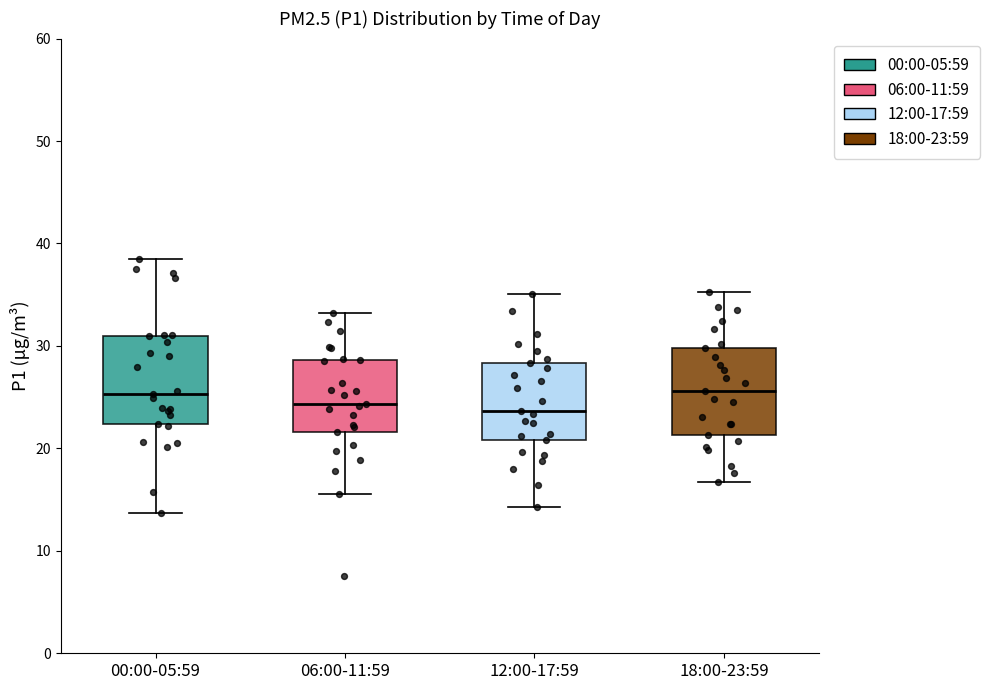

Reading left to right, read every box against the y-axis: the position of its median line, the range the box covers, and the ends of its whiskers. The values are not printed on the chart, so give them approximately, as read against the axis.

00:00-05:59: median 25, box 22 to 31, whiskers 14 to 38
06:00-11:59: median 24, box 22 to 29, whiskers 16 to 33
12:00-17:59: median 24, box 21 to 28, whiskers 14 to 35
18:00-23:59: median 26, box 21 to 30, whiskers 17 to 35